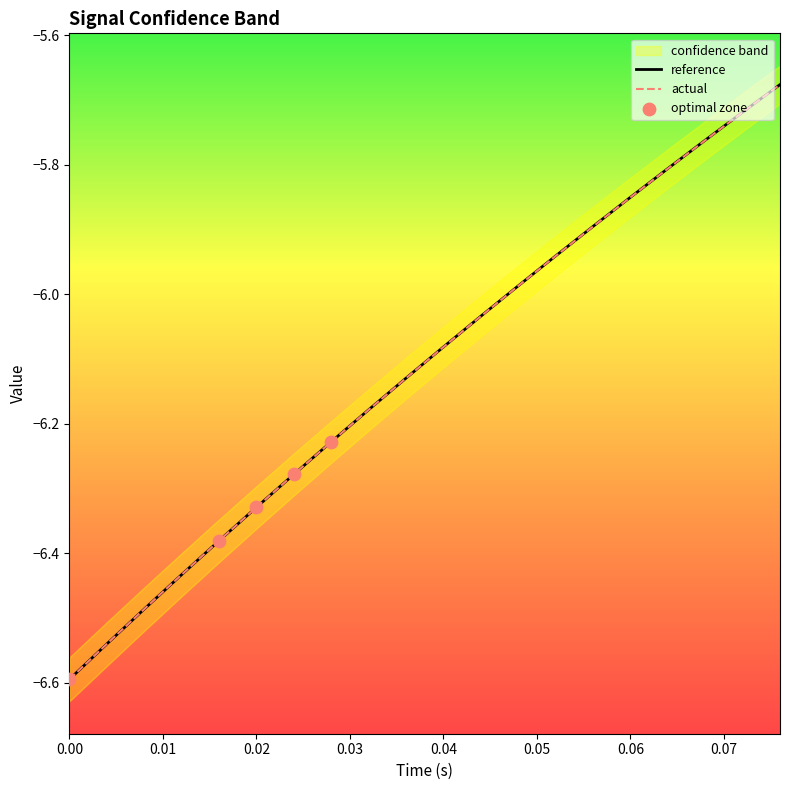

Which series has the widest spread of Y values?

reference